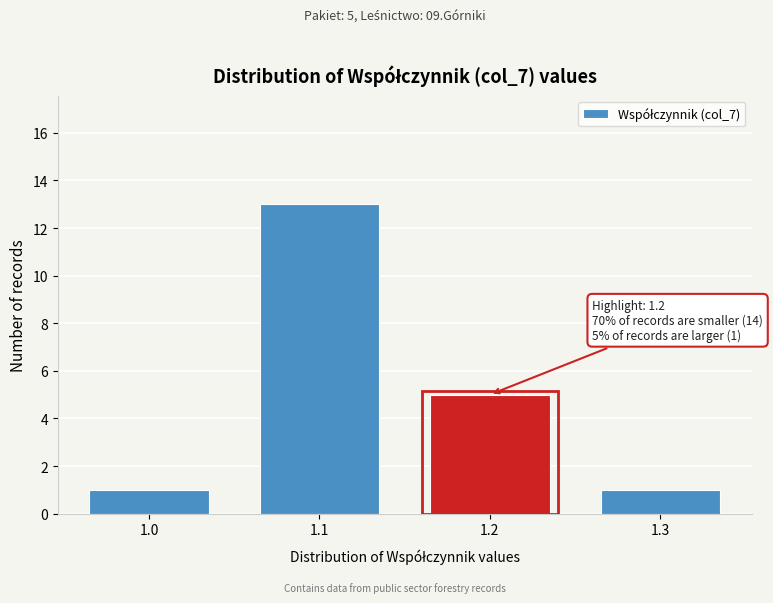

Reading left to right, list all the values displayed in this chart.

1.0=1	1.1=13	1.2=5	1.3=1